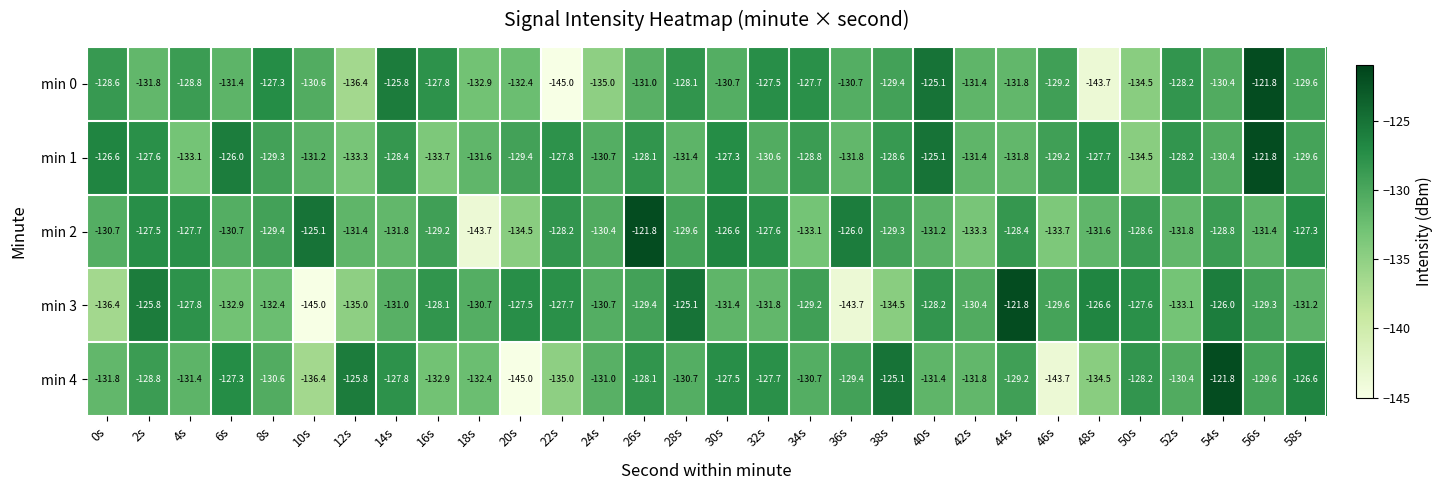

At 36s, list the series in order from smallest to largest.

min 3, min 1, min 0, min 4, min 2